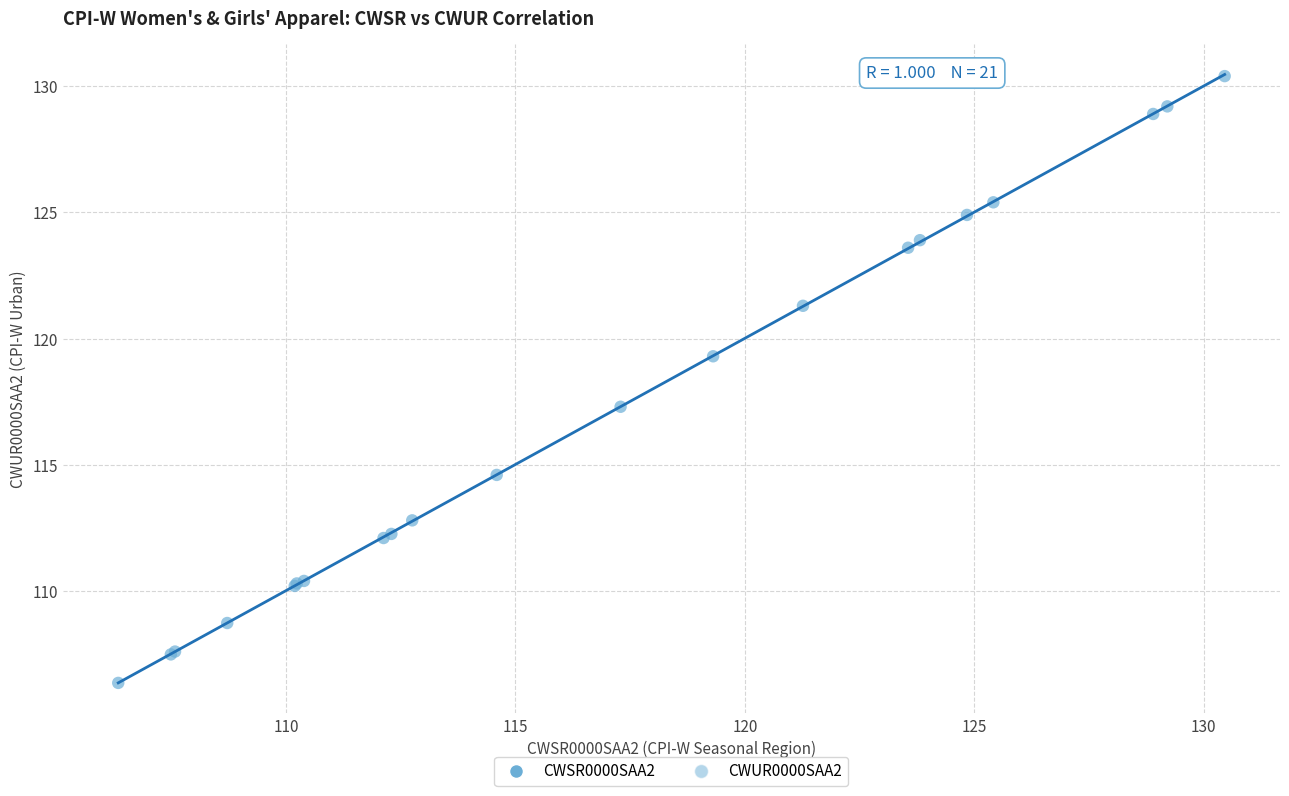

What Y value in the scatter plot is closest to 118?

117.3